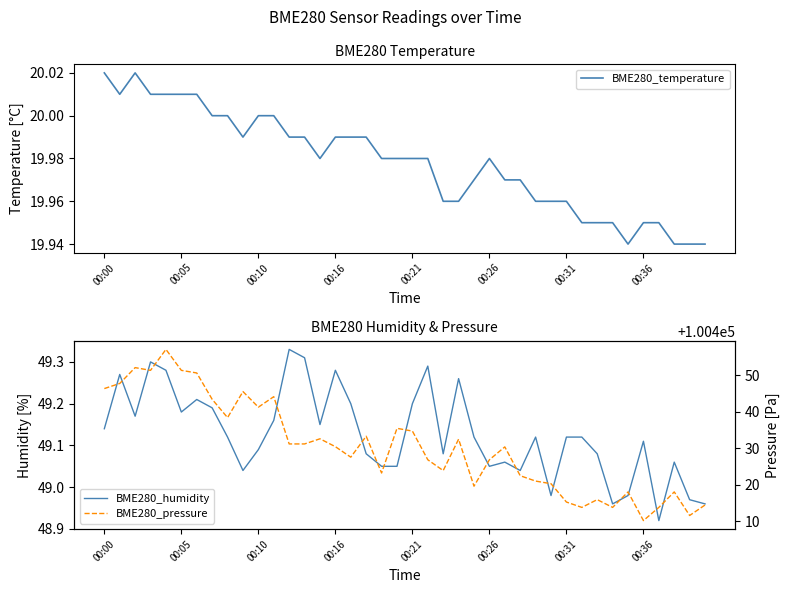

True or false: BME280_pressure has a value of 54911.6 at 32.

False